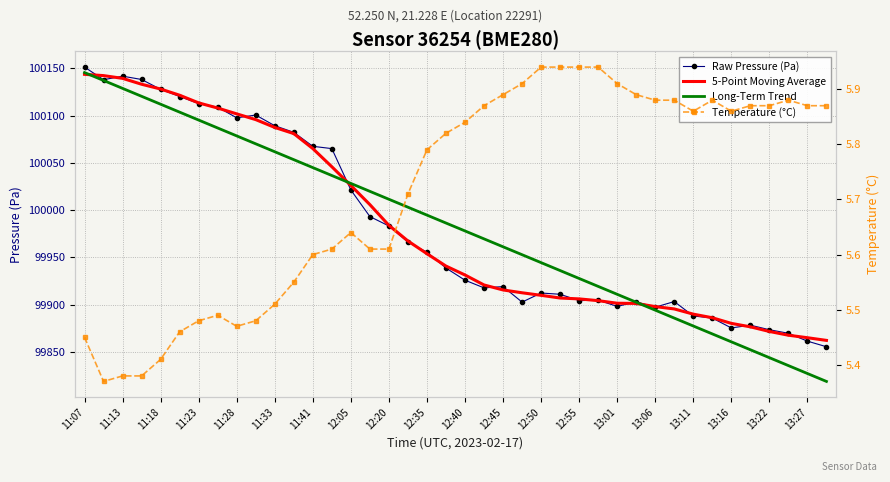

How many times do Long-Term Trend and Raw Pressure (Pa) cross each other?

2